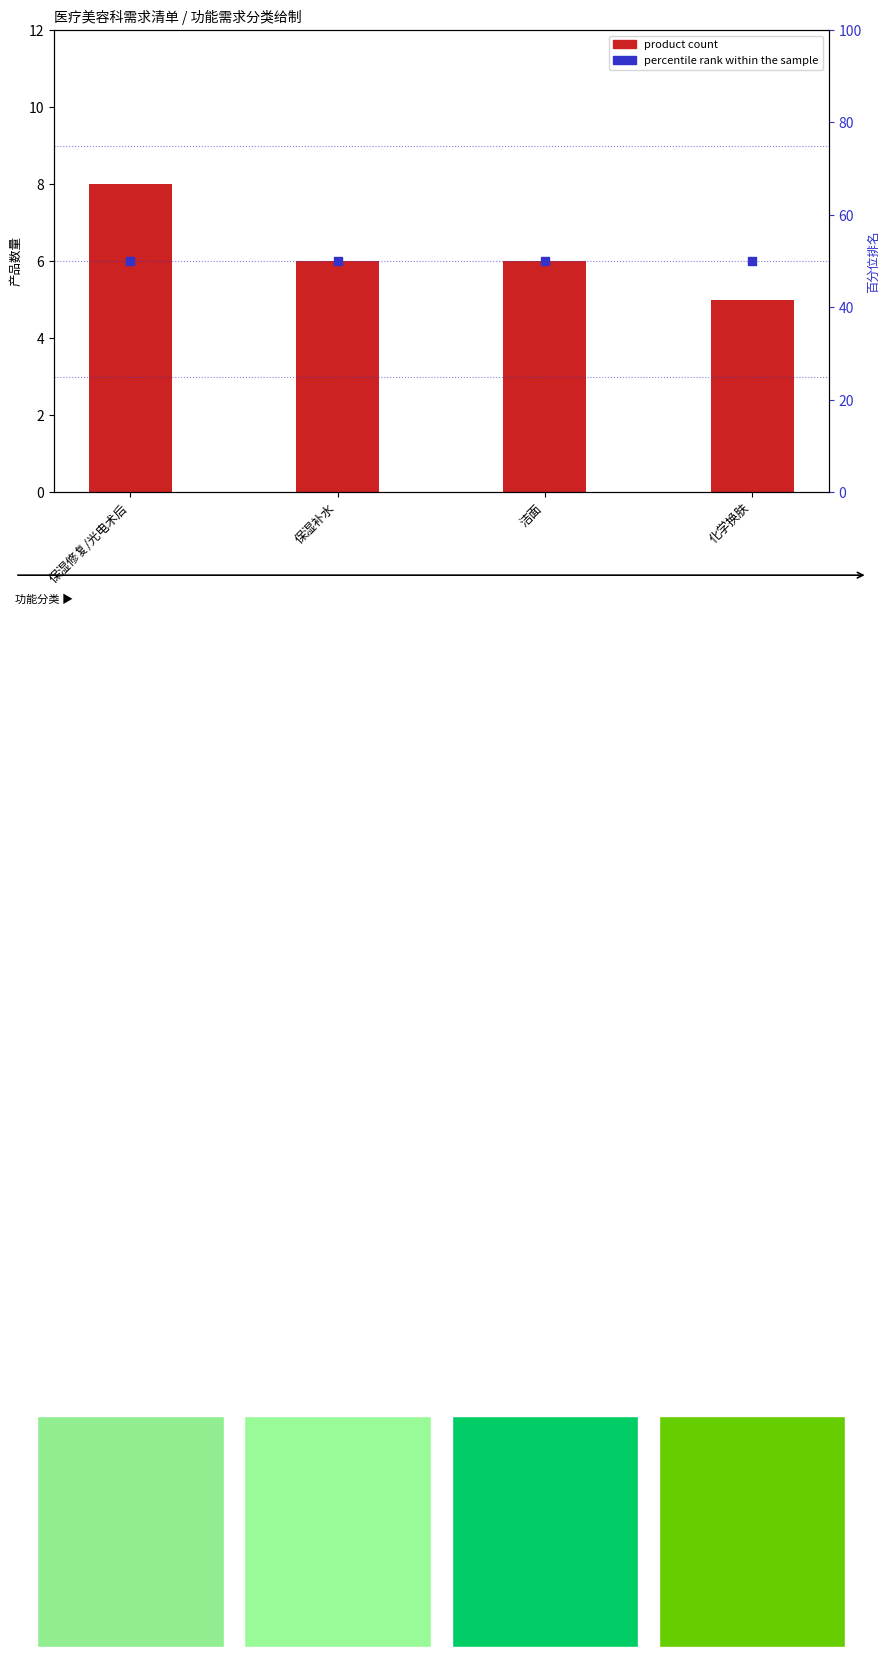

Which series has the largest total across all categories?

percentile rank within the sample